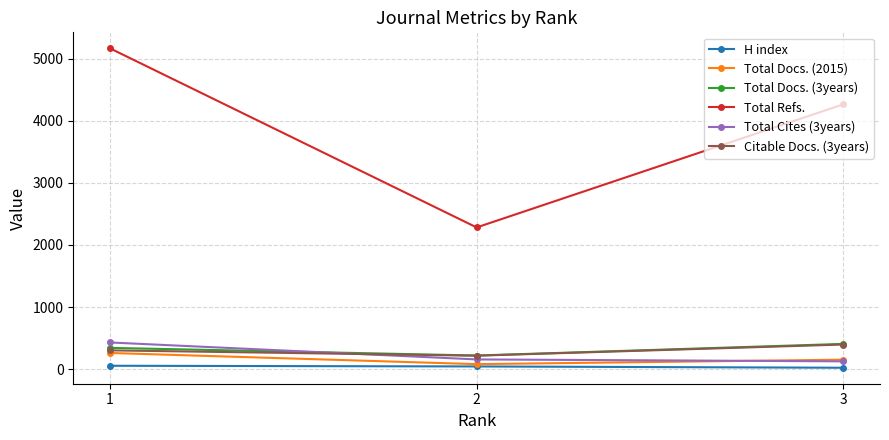

Between 2 and 3, which series saw the biggest shift?

Total Refs.